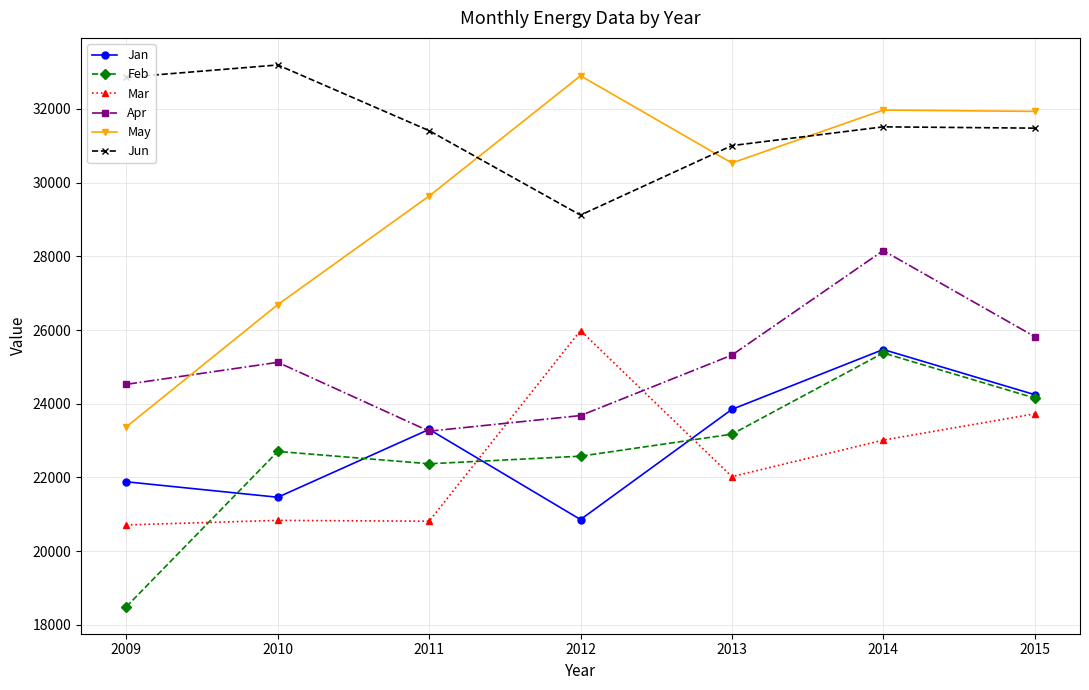

How many lines are shown in the chart?

6